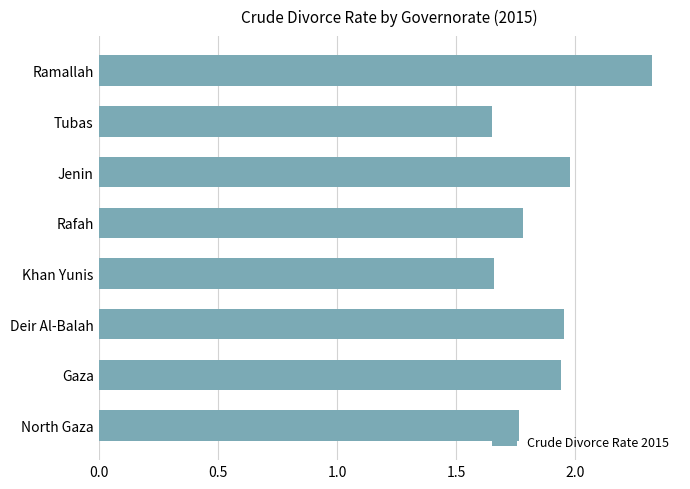

Between Khan Yunis and Gaza, which is larger?

Gaza